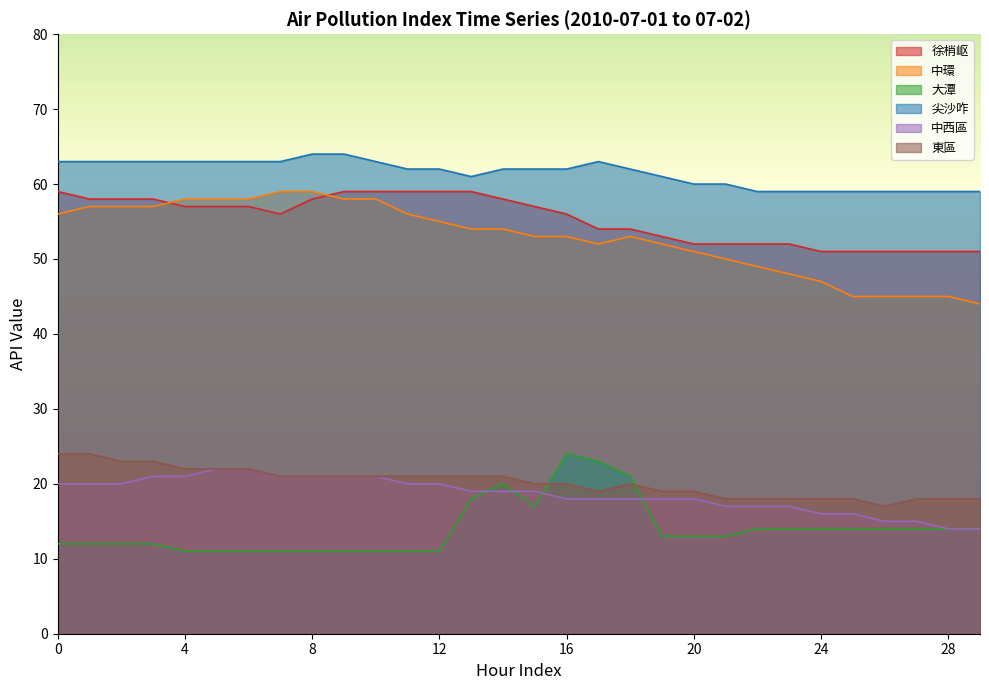

List the series in order of their peak value, highest first.

尖沙咋, 徐梢岖, 中環, 大潭, 東區, 中西區